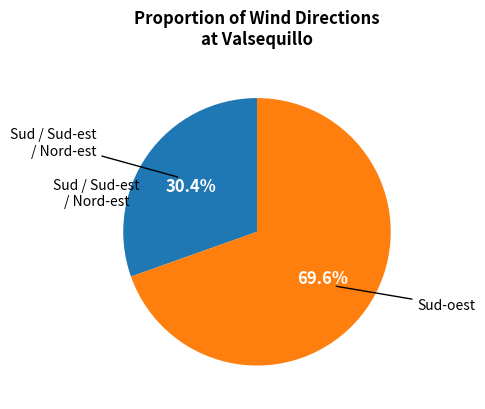

Does any single category account for the majority?

Yes